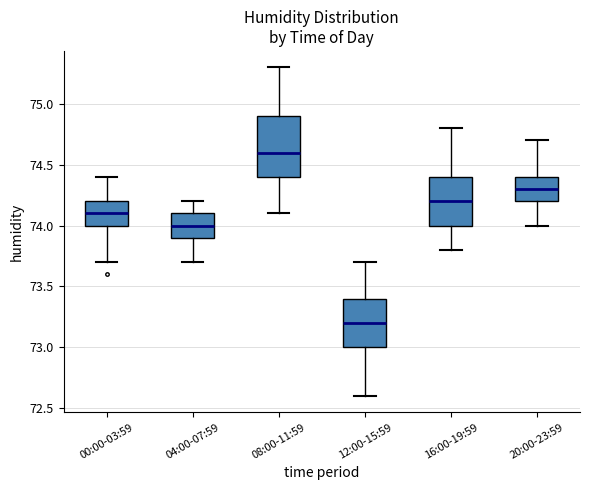

Which box has the lowest median line?

12:00-15:59